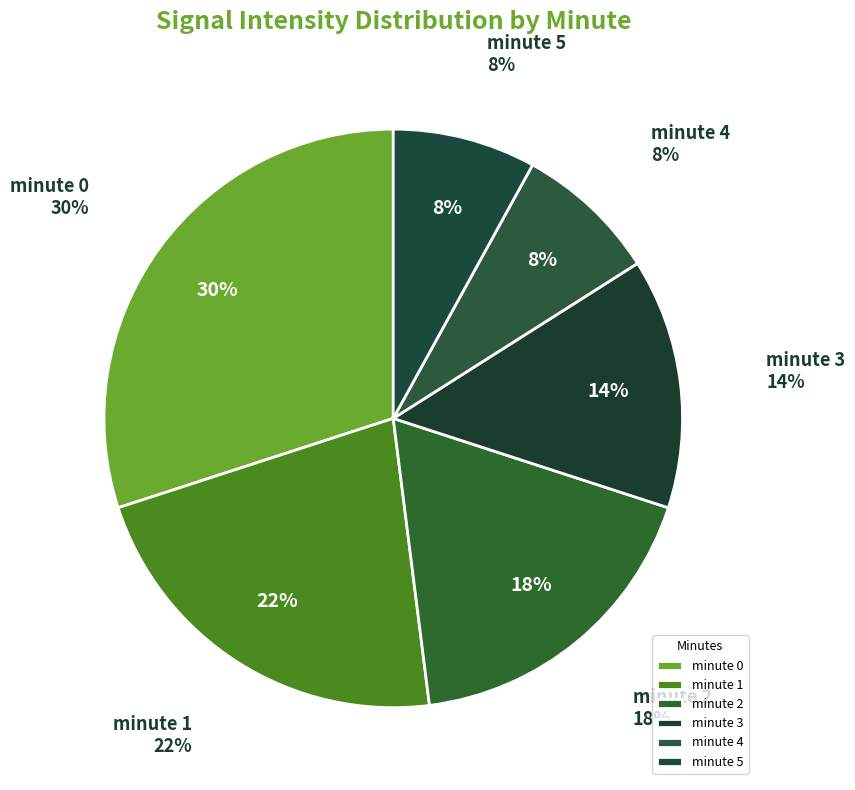

What is the change in value from minute 1 to minute 4?

-14